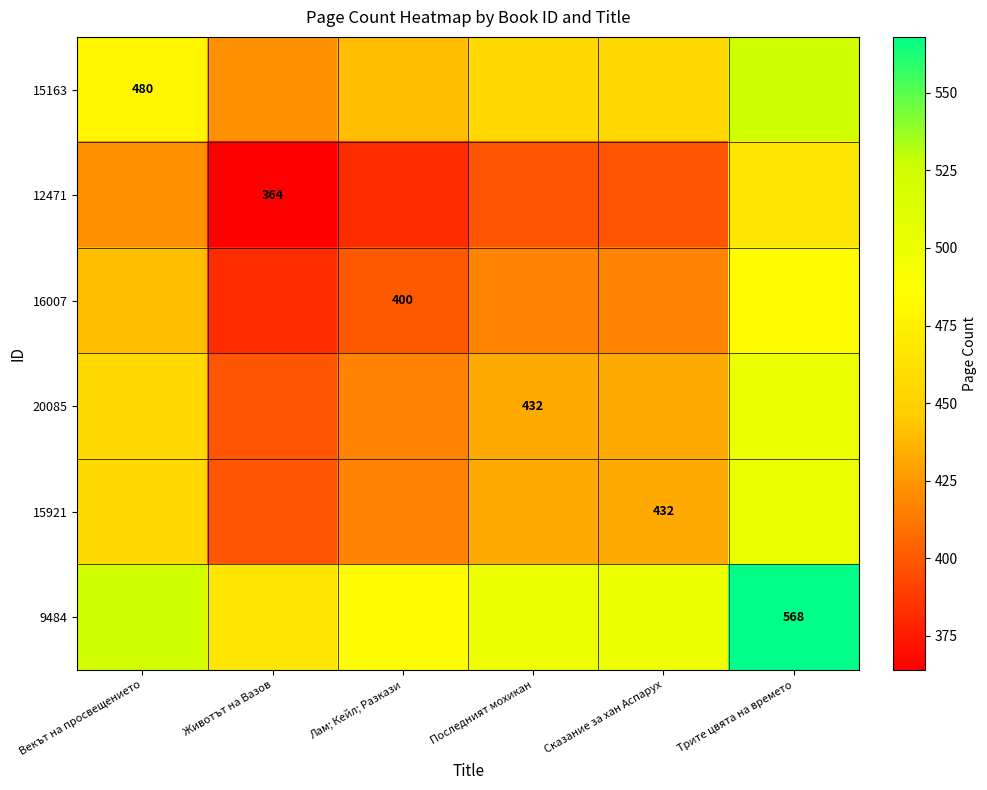

Is it true that 20085 equals 717 at Последният мохикан?

False